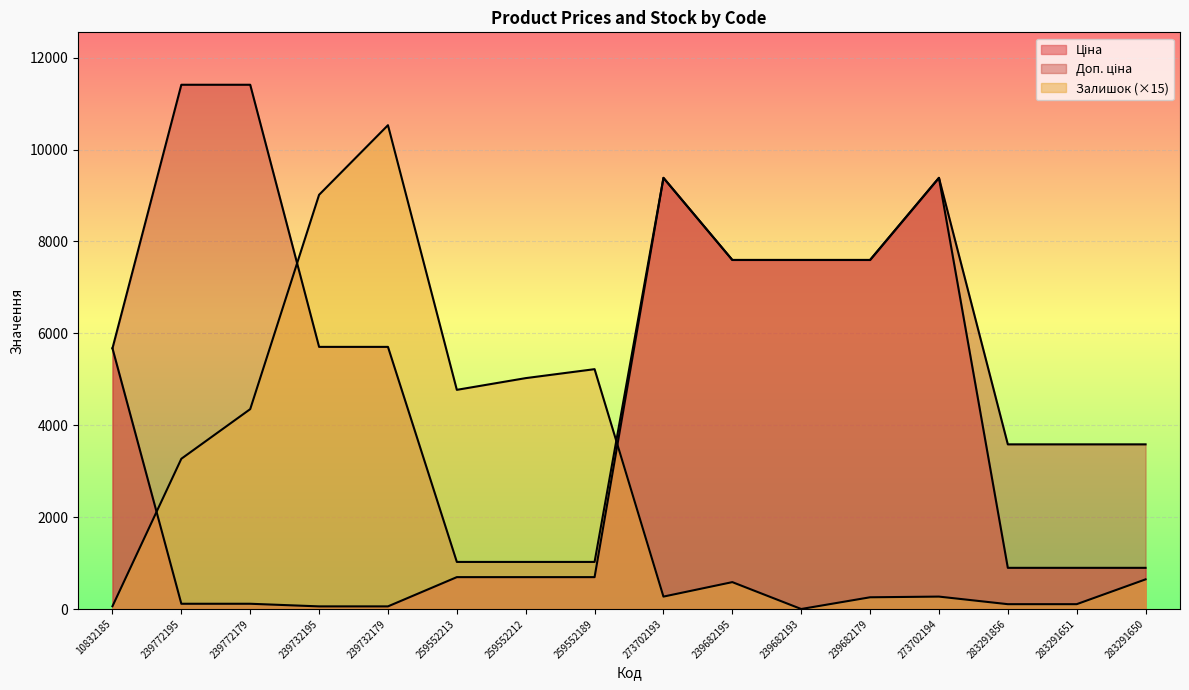

At which label does Залишок reach its peak?

239732179